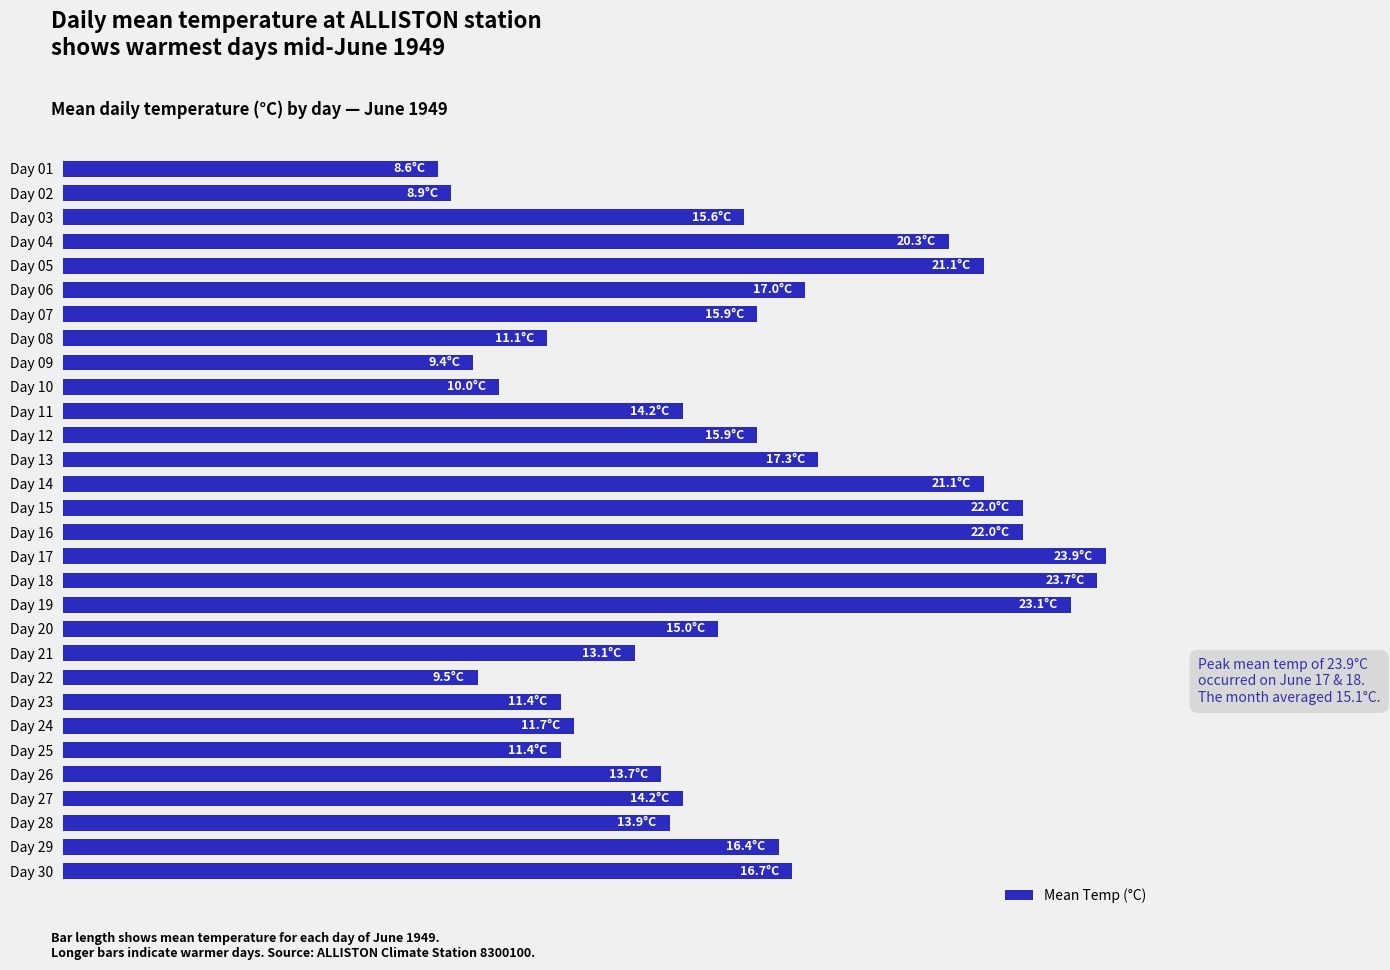

What is the smallest value displayed?

8.6